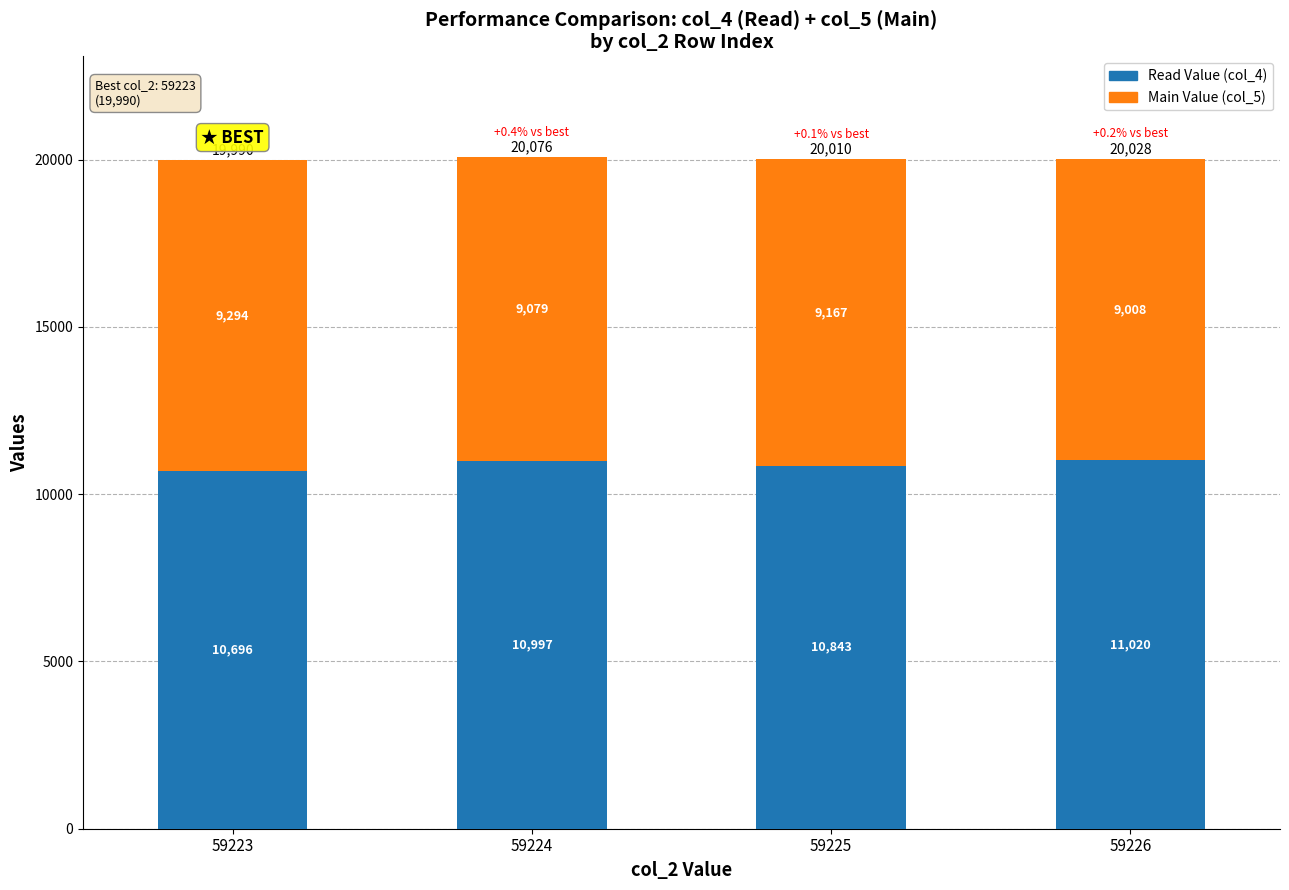

At which label does Read Value (col_4) reach its minimum?

59223